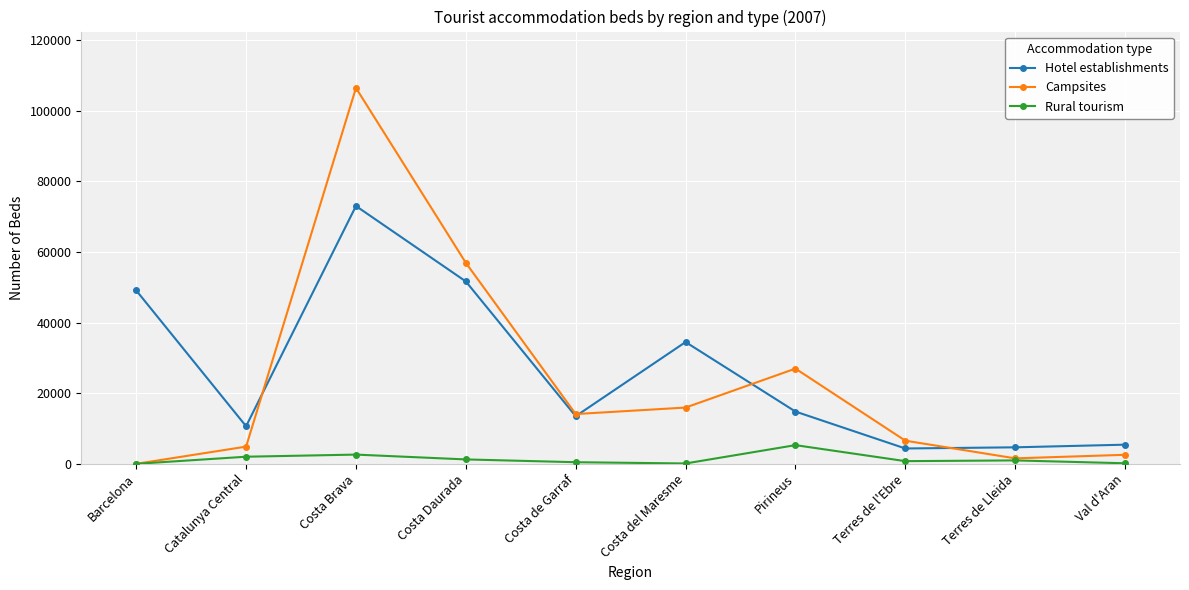

Does the chart display data point markers on the line(s)?

Yes